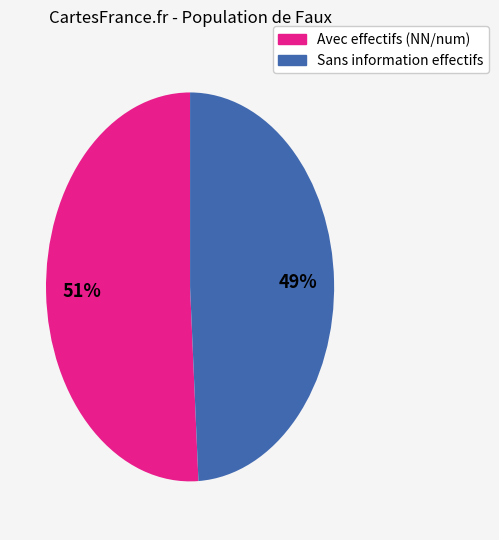

To the nearest percent, what is the difference between the largest and smallest slice percentages?

2%